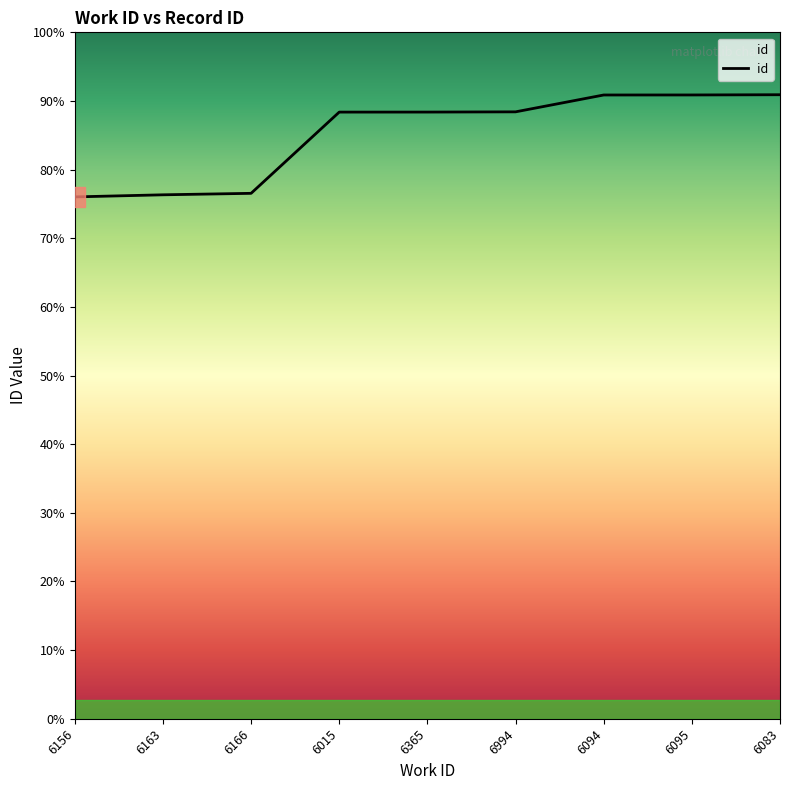

Does the chart have visible grid lines?

No